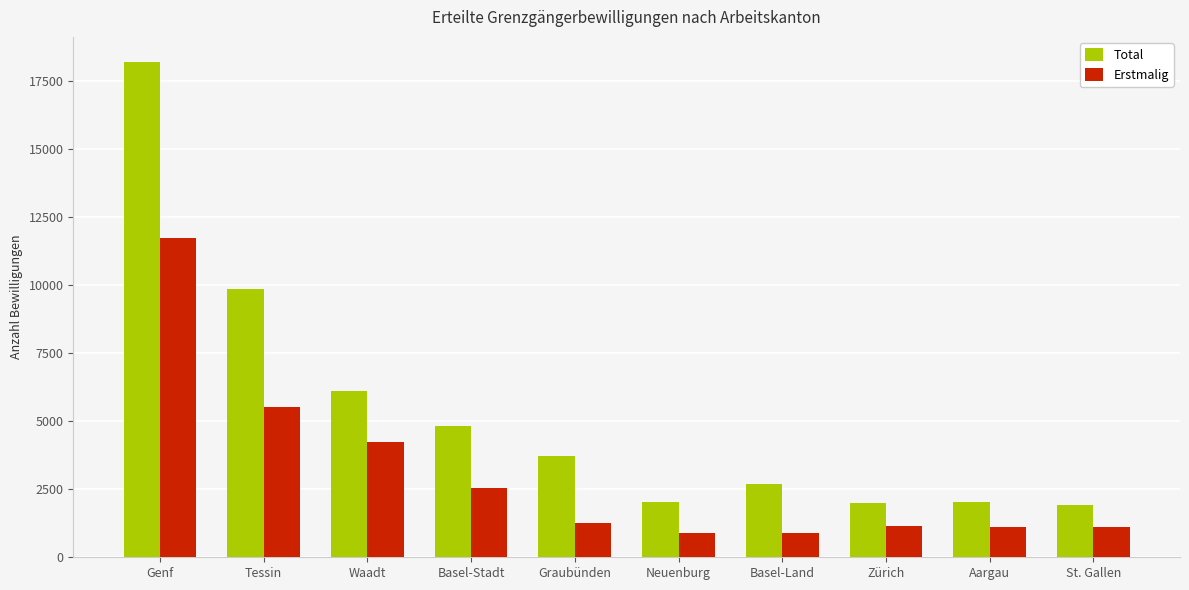

How many bars are there in each group?

2